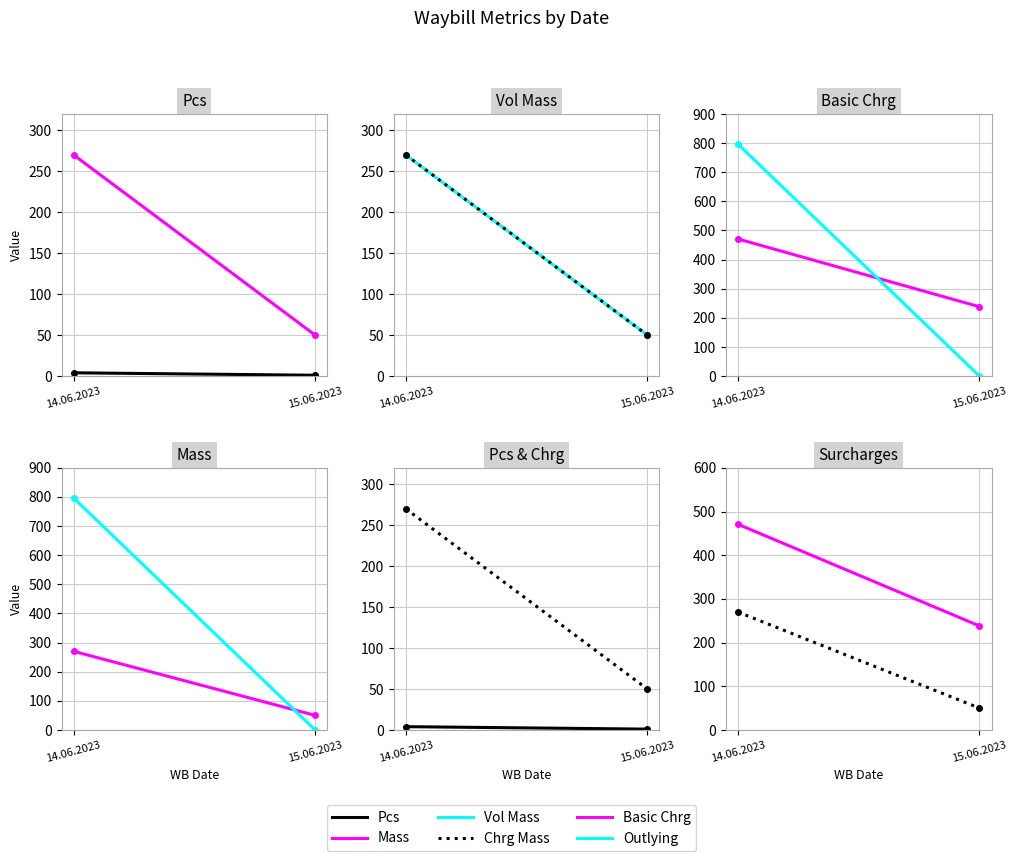

What is the value of the Mass point at the 1st from the left?

270.0